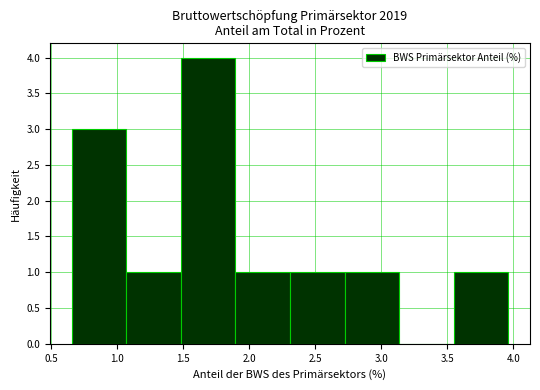

What is the height of the bar covering 0.65 to 1.05 on the x-axis? Neither the bar edges nor the heights are printed on the chart, so give them approximately, as read against the axes.

3